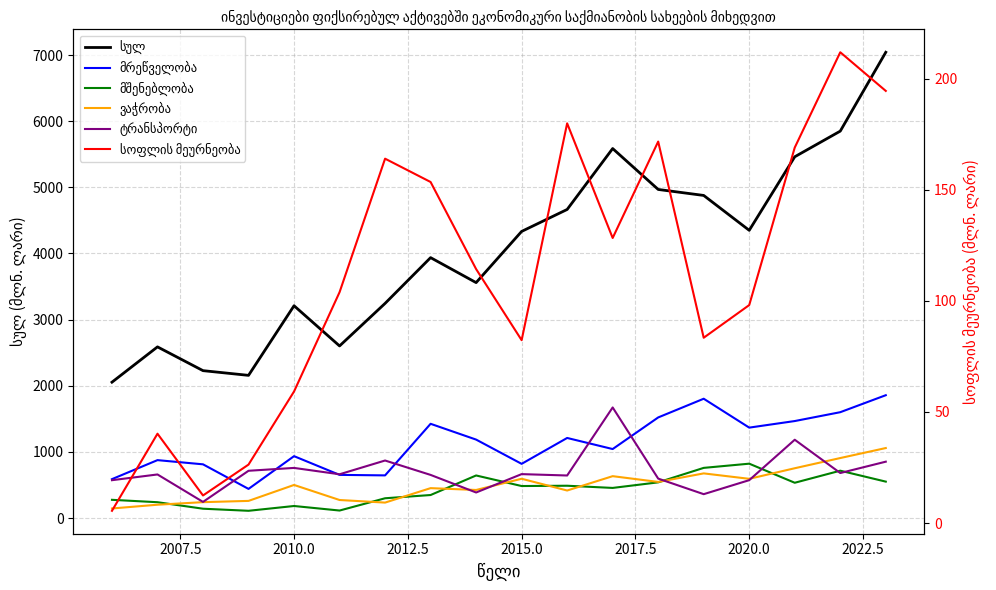

Which series has the largest total across all categories?

სულ